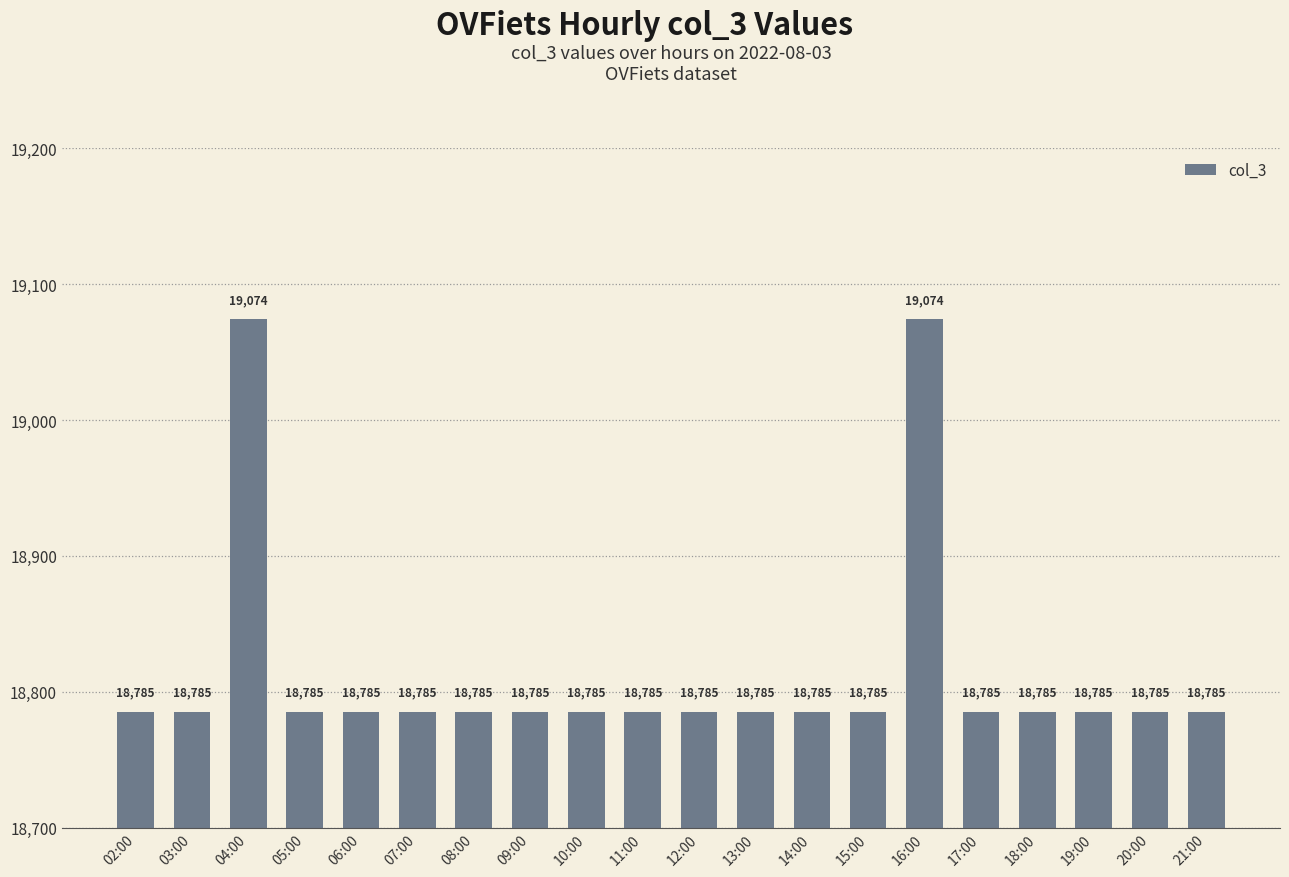

Approximately how many times larger is the value at 02:00 compared to 17:00?

1.0